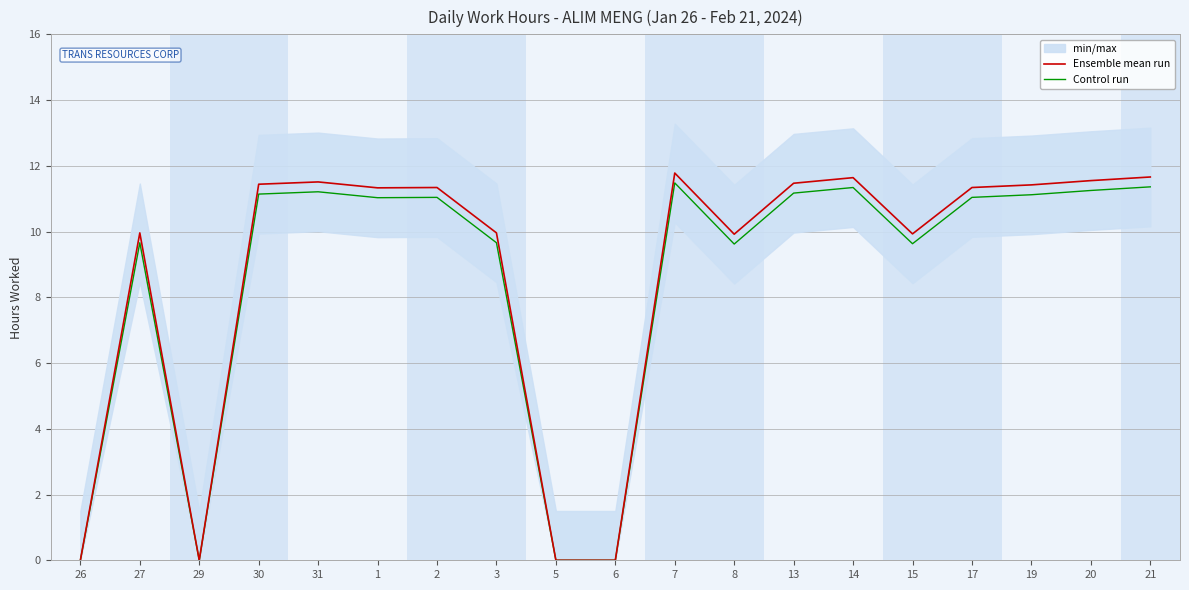

Is it true that Ensemble mean run equals 9.9 at 15?

True